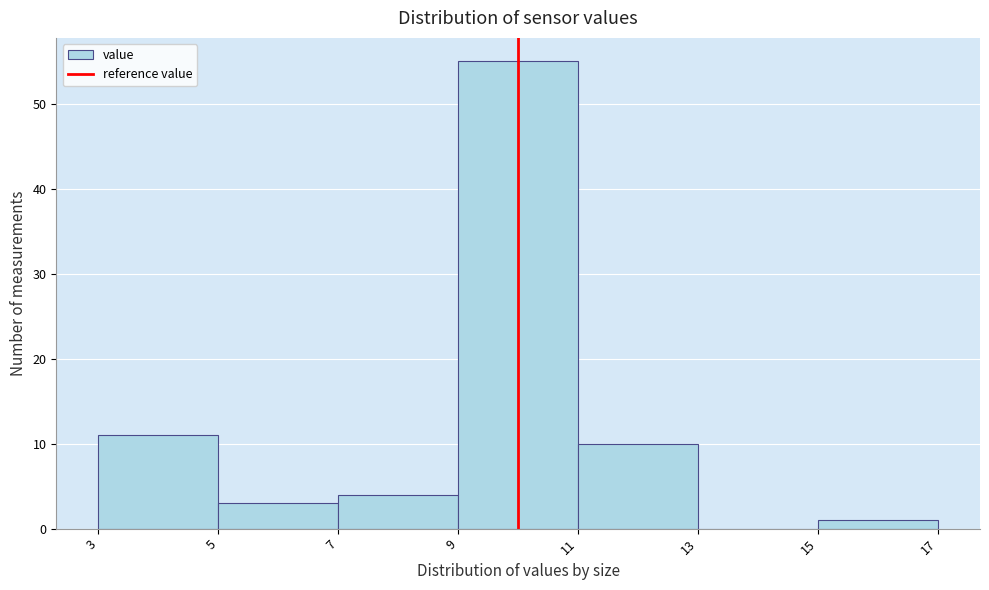

Reading left to right, list every bar in this chart as the range it spans on the x-axis followed by its height. The values are not printed on the chart, so give them approximately, as read against the axis.

3 to 5: 11
5 to 7: 3
7 to 9: 4
9 to 11: 55
11 to 13: 10
13 to 15: 0
15 to 17: 1